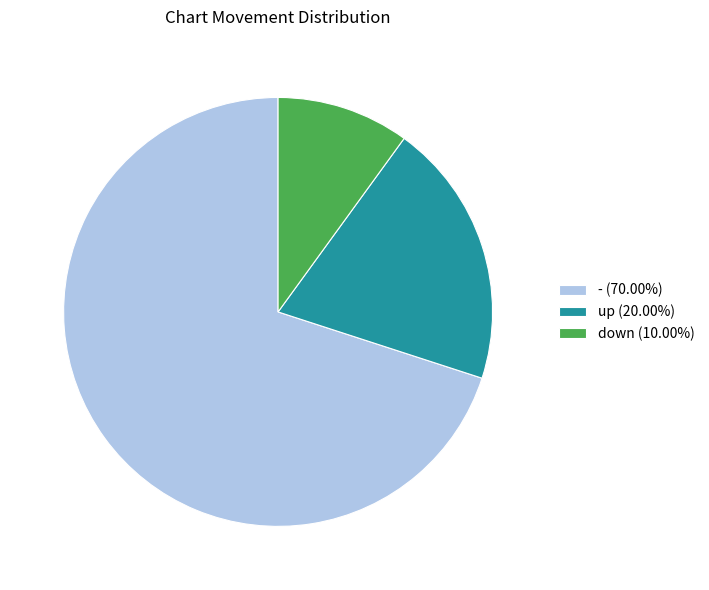

Approximately how many times larger is the value at down compared to -?

0.1